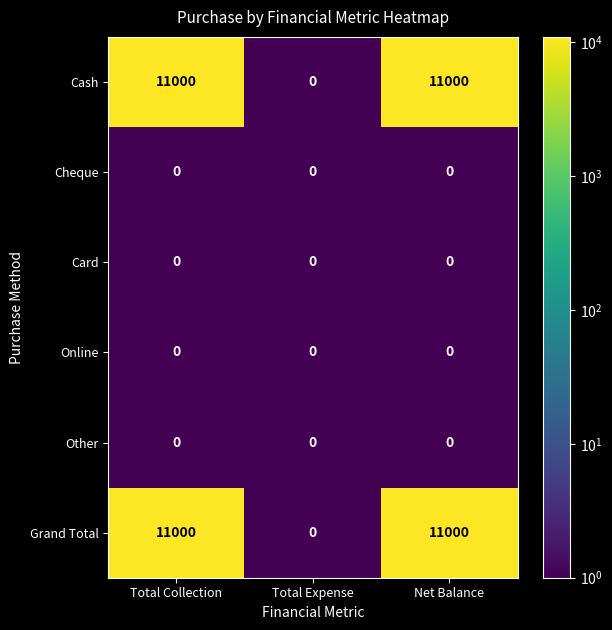

What is the difference between the Cash values at Total Collection and Total Expense?

11000